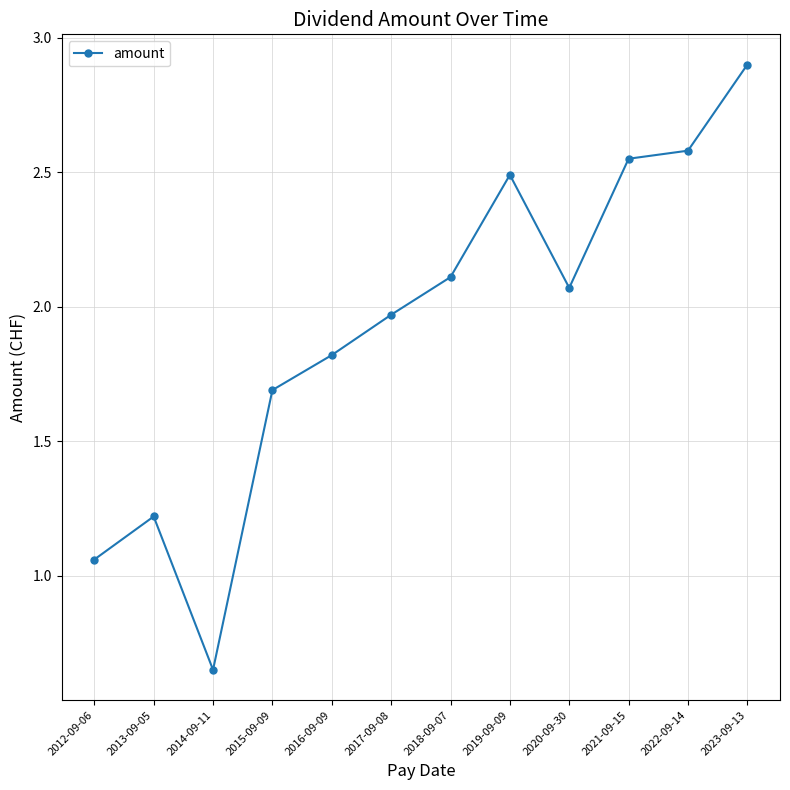

List the labels in order of value, smallest first.

2014-09-11, 2012-09-06, 2013-09-05, 2015-09-09, 2016-09-09, 2017-09-08, 2020-09-30, 2018-09-07, 2019-09-09, 2021-09-15, 2022-09-14, 2023-09-13